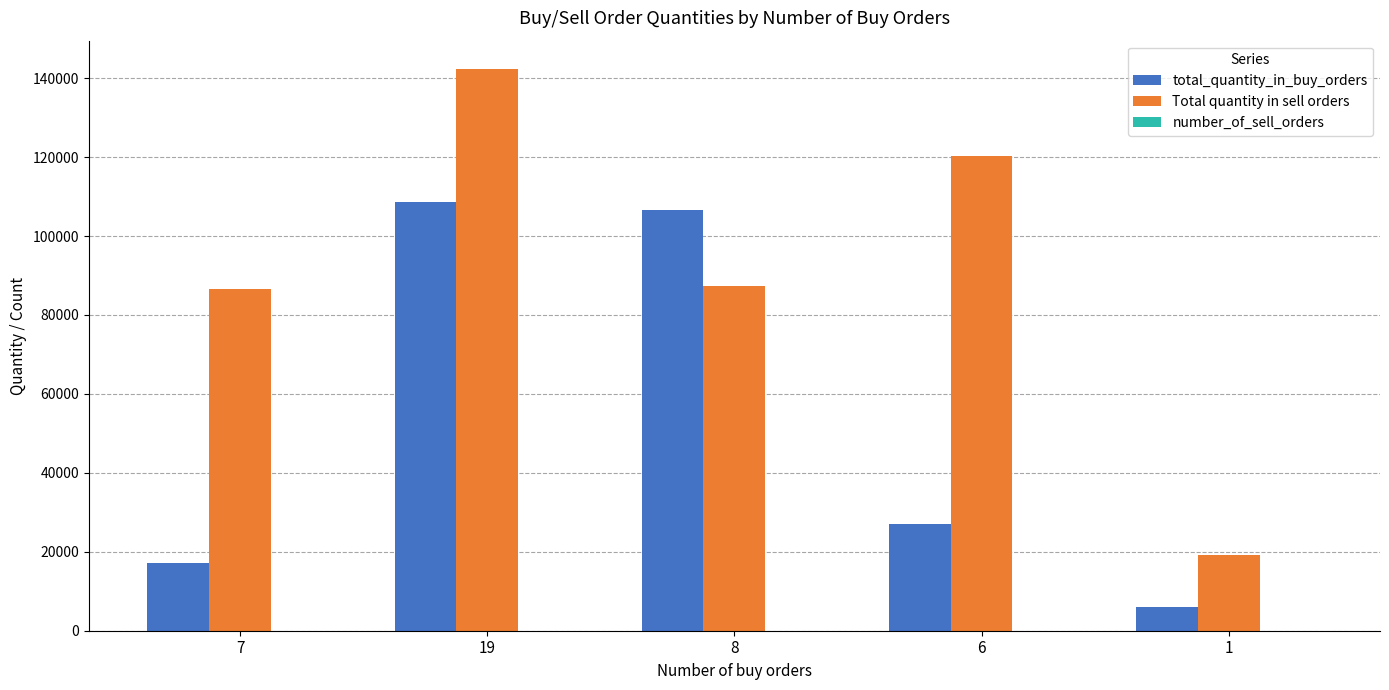

At which category is the sum across all series the highest?

19